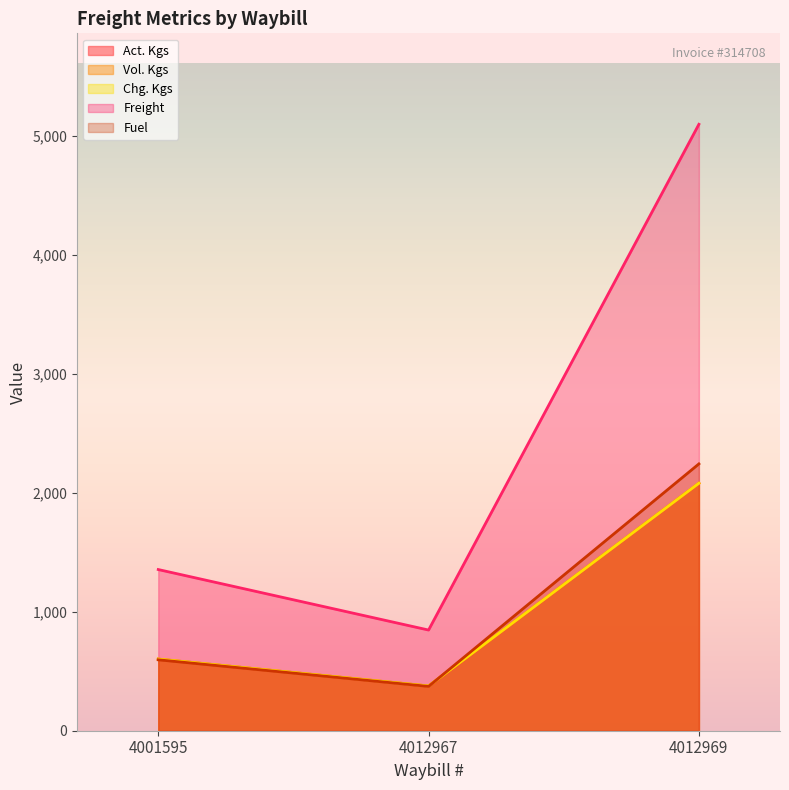

Rank the categories by Chg. Kgs value from lowest to highest.

4012967, 4001595, 4012969